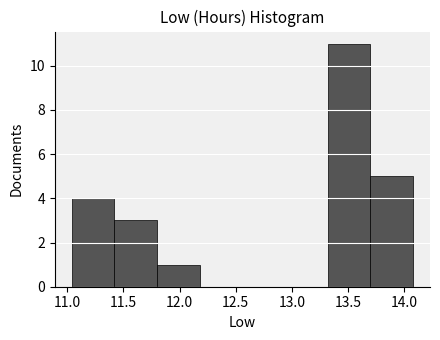

How tall is the bar that spans 13.32 to 13.70 on the x-axis? Neither the bar edges nor the heights are printed on the chart, so give them approximately, as read against the axes.

11